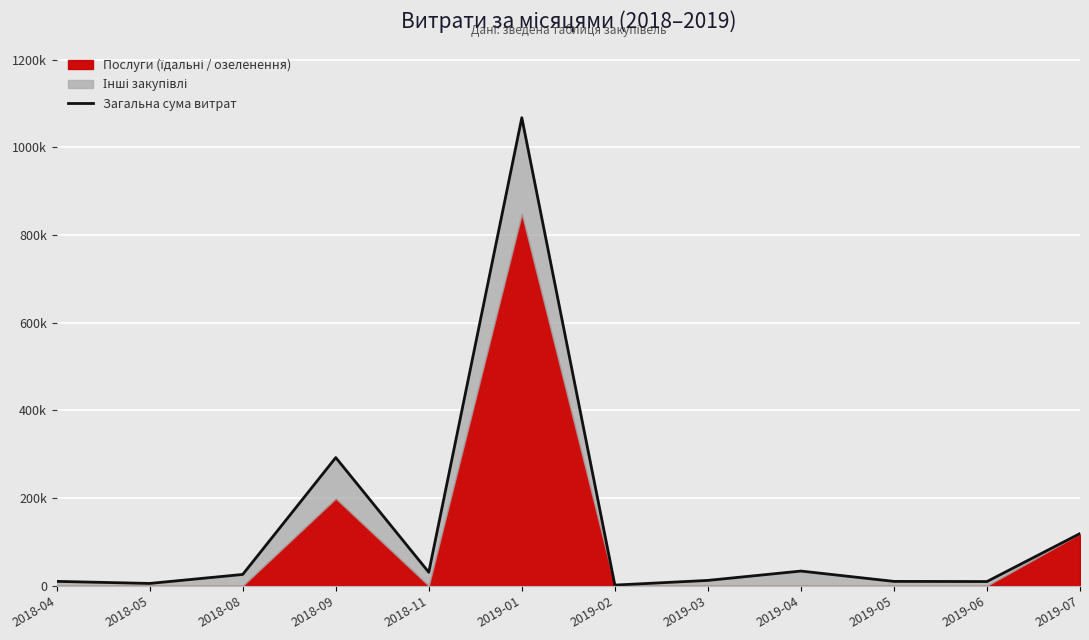

What is the maximum value shown in the chart?

1067487.9